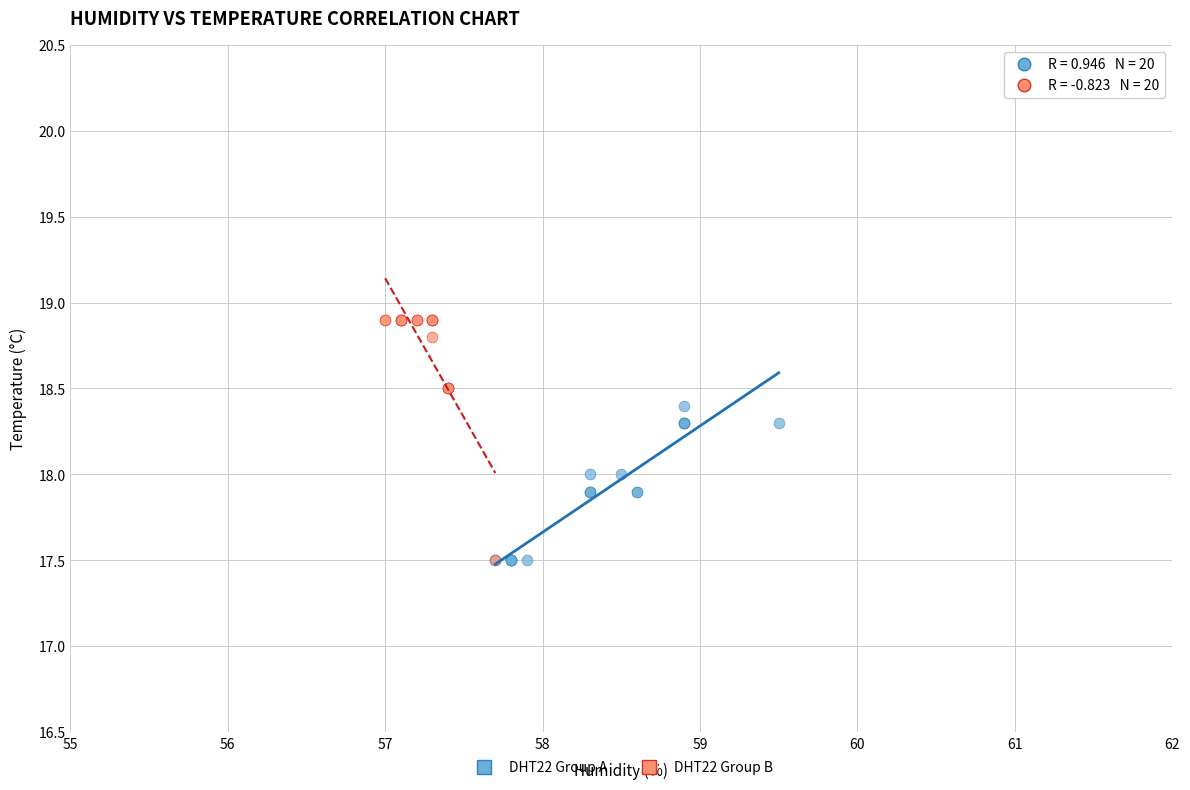

Which series contains the highest Y value?

DHT22 Group B